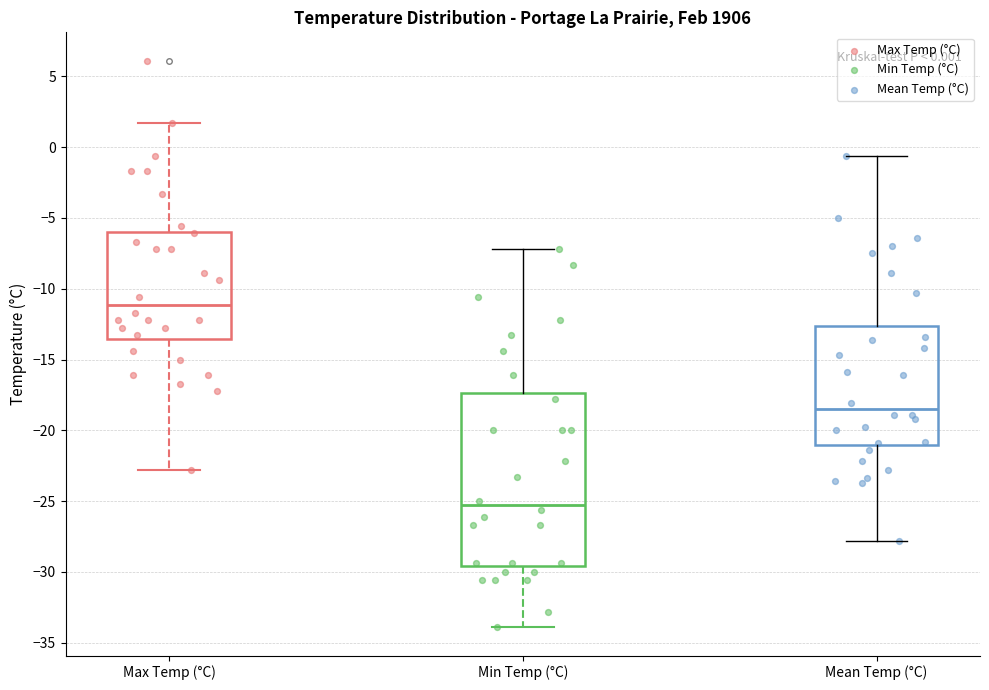

Comparing the boxes themselves (not the whiskers), which one is the tallest?

Min Temp (°C)